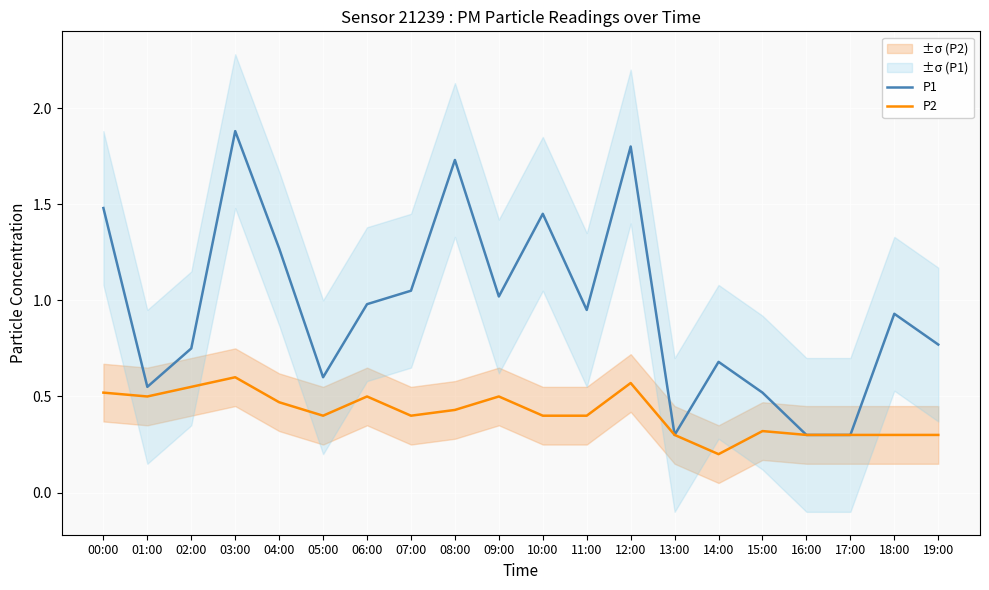

What is the sum of all P1 values?

19.3